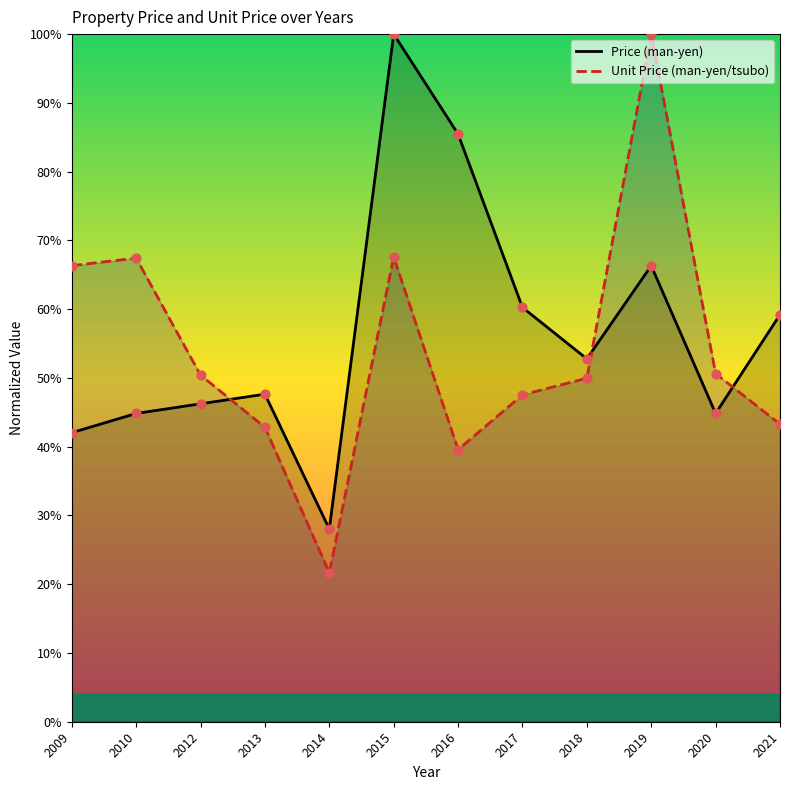

Which series has the largest total across all categories?

Price (man-yen)